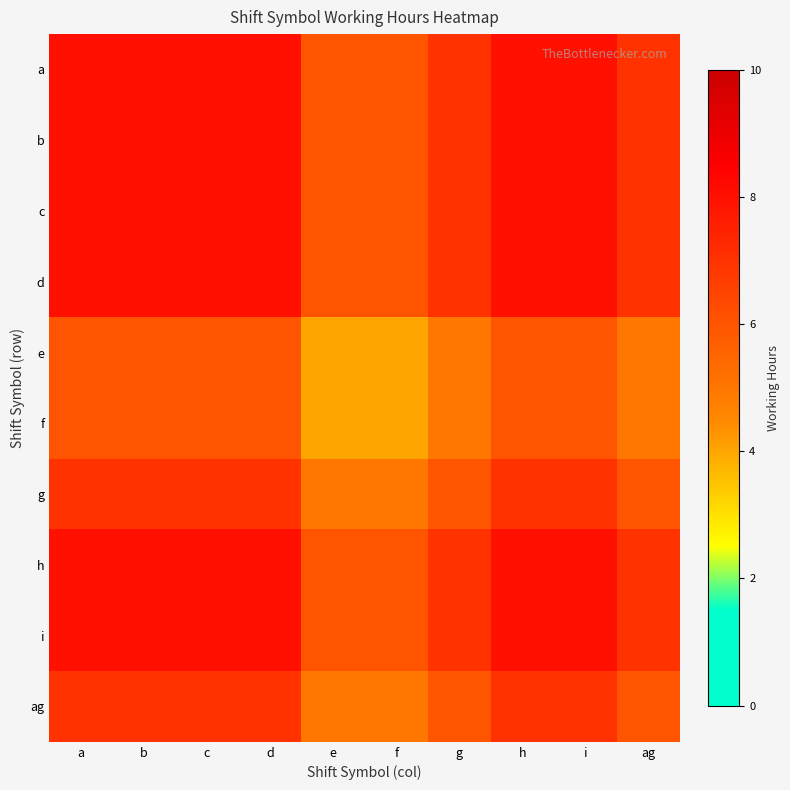

Reading left to right, list all the values displayed in this chart.

a: a=8.0	b=8.0	c=8.0	d=8.0	e=6.0	f=6.0	g=7.0	h=8.0	i=8.0	ag=7.0
b: a=8.0	b=8.0	c=8.0	d=8.0	e=6.0	f=6.0	g=7.0	h=8.0	i=8.0	ag=7.0
c: a=8.0	b=8.0	c=8.0	d=8.0	e=6.0	f=6.0	g=7.0	h=8.0	i=8.0	ag=7.0
d: a=8.0	b=8.0	c=8.0	d=8.0	e=6.0	f=6.0	g=7.0	h=8.0	i=8.0	ag=7.0
e: a=6.0	b=6.0	c=6.0	d=6.0	e=4.0	f=4.0	g=5.0	h=6.0	i=6.0	ag=5.0
f: a=6.0	b=6.0	c=6.0	d=6.0	e=4.0	f=4.0	g=5.0	h=6.0	i=6.0	ag=5.0
g: a=7.0	b=7.0	c=7.0	d=7.0	e=5.0	f=5.0	g=6.0	h=7.0	i=7.0	ag=6.0
h: a=8.0	b=8.0	c=8.0	d=8.0	e=6.0	f=6.0	g=7.0	h=8.0	i=8.0	ag=7.0
i: a=8.0	b=8.0	c=8.0	d=8.0	e=6.0	f=6.0	g=7.0	h=8.0	i=8.0	ag=7.0
ag: a=7.0	b=7.0	c=7.0	d=7.0	e=5.0	f=5.0	g=6.0	h=7.0	i=7.0	ag=6.0